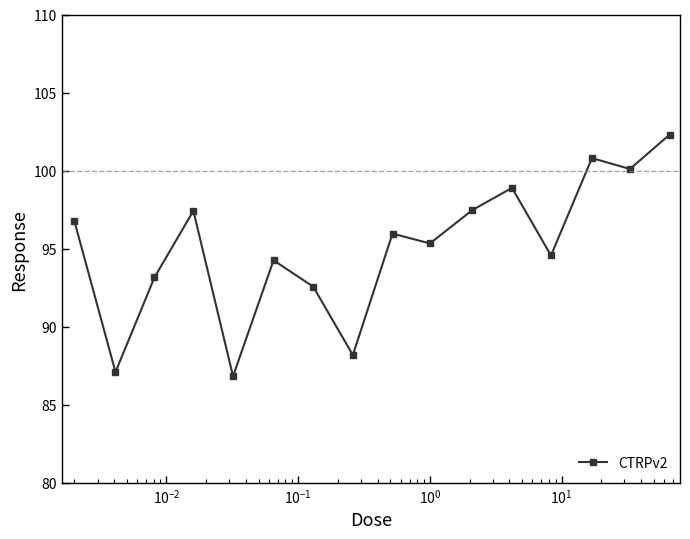

What is the minimum value shown in the chart?

86.8